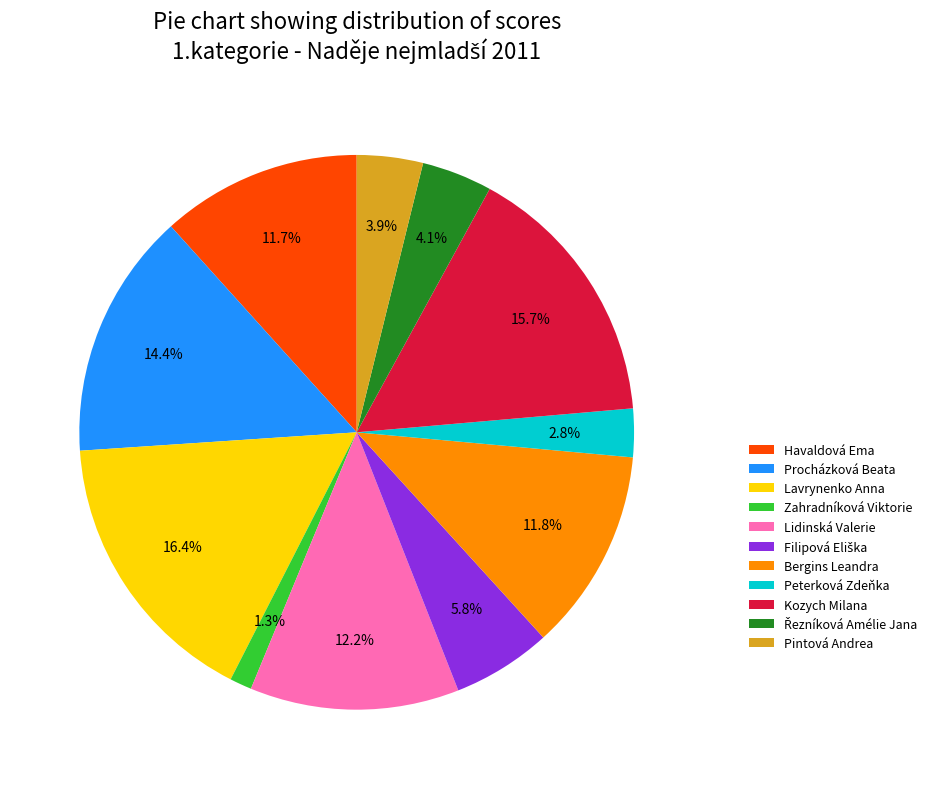

Approximately how many times larger is the value at Procházková Beata compared to Pintová Andrea?

3.7